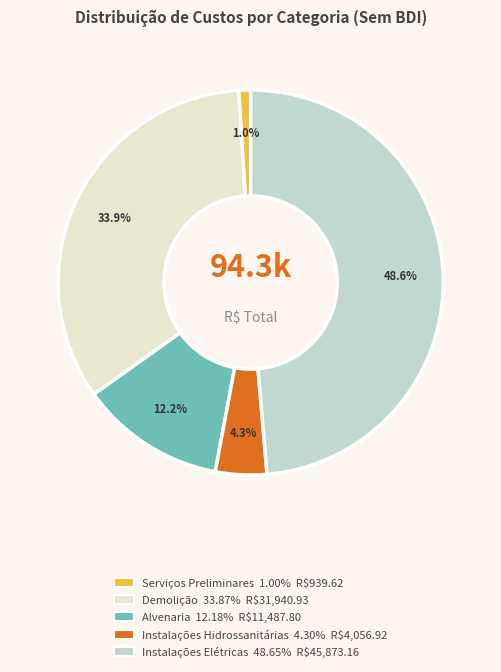

Which has a higher value, Instalações Elétricas or Serviços Preliminares?

Instalações Elétricas